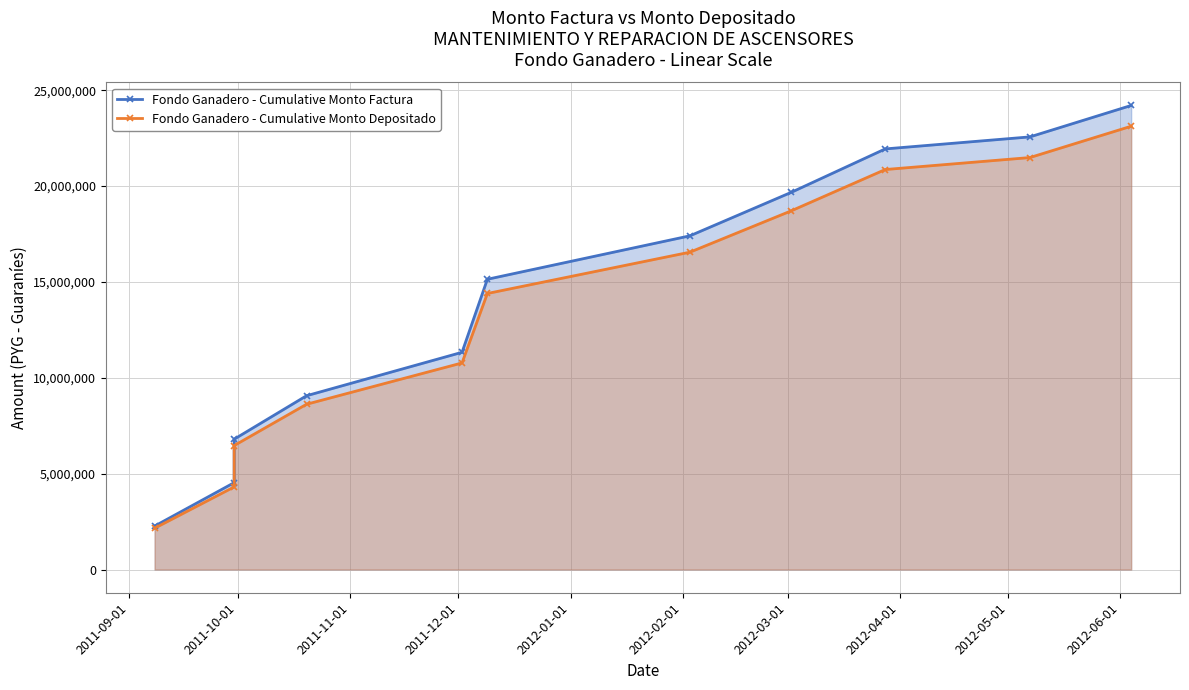

What is the maximum value shown in the chart?

24201100